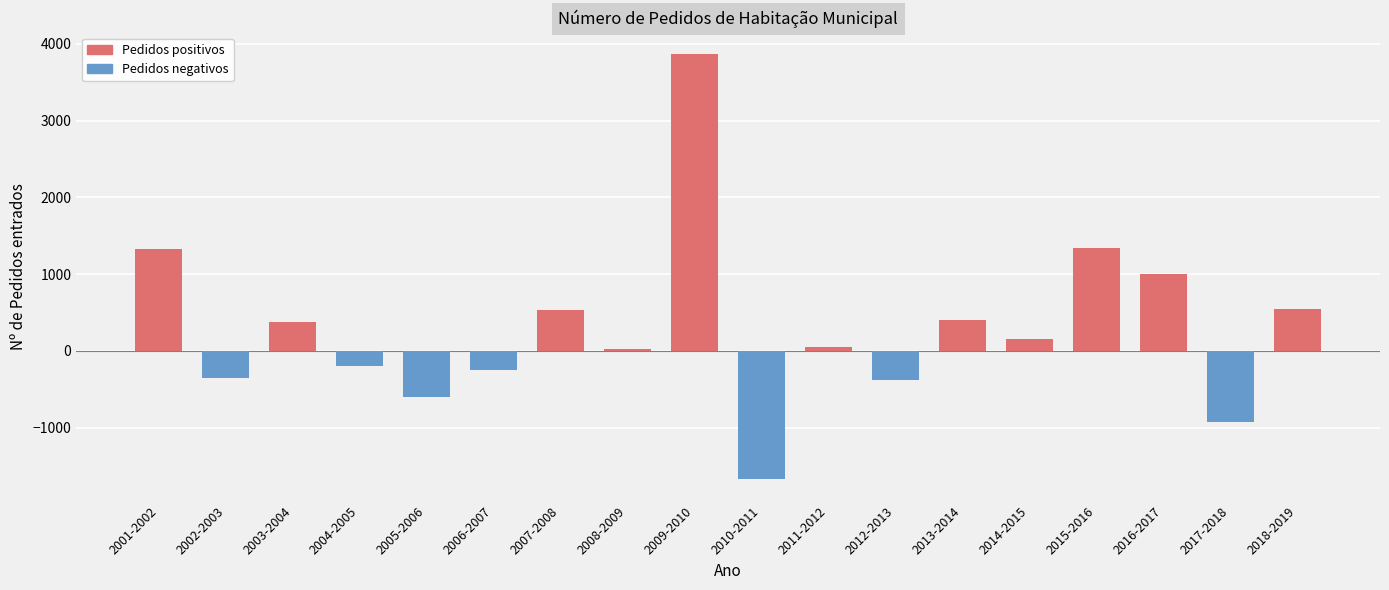

What is the difference between the values at 2002-2003 and 2009-2010?

4227